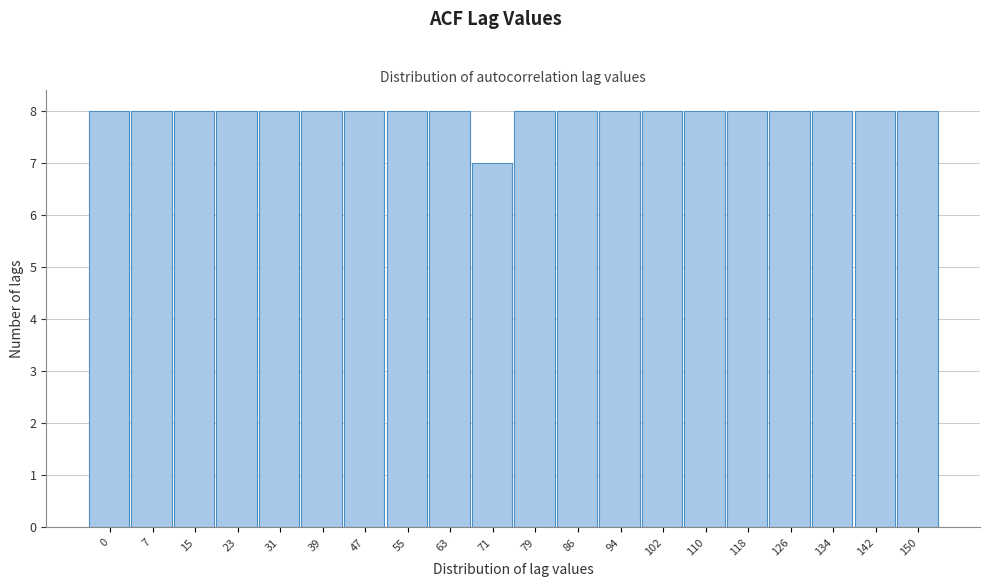

Reading left to right, transcribe all the data shown in this chart.

8	8	8	8	8	8	8	8	8	7	8	8	8	8	8	8	8	8	8	8